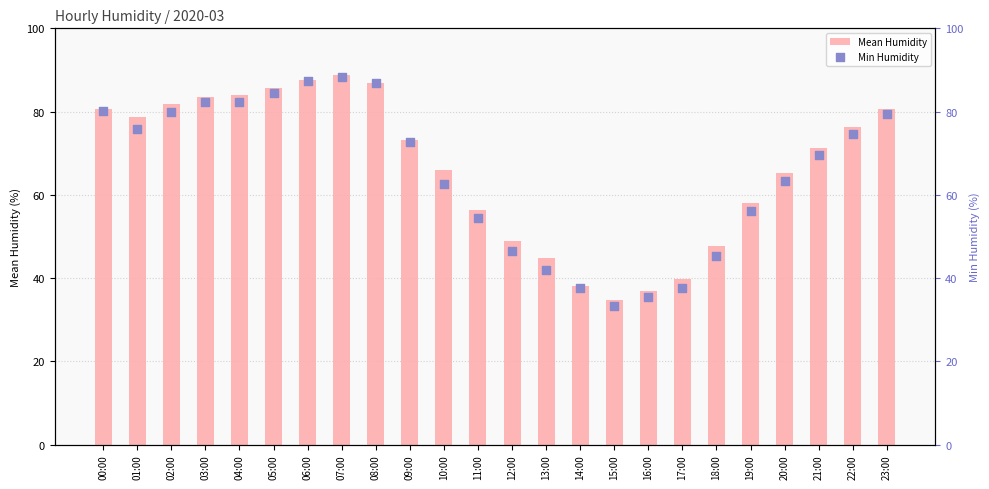

What are all the series names shown in the legend?

Mean Humidity, Min Humidity